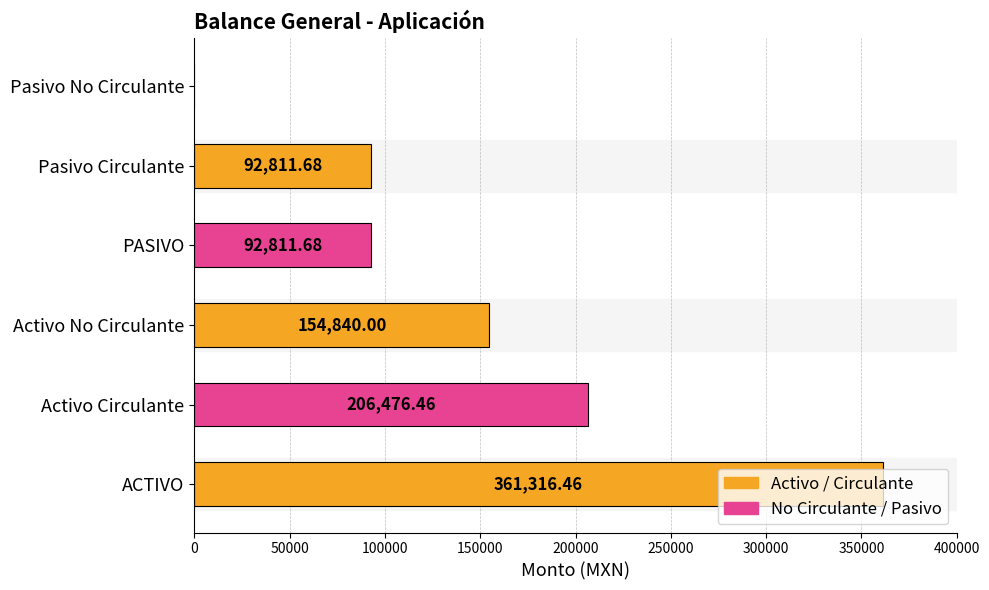

What is the sum of all values?

908256.3